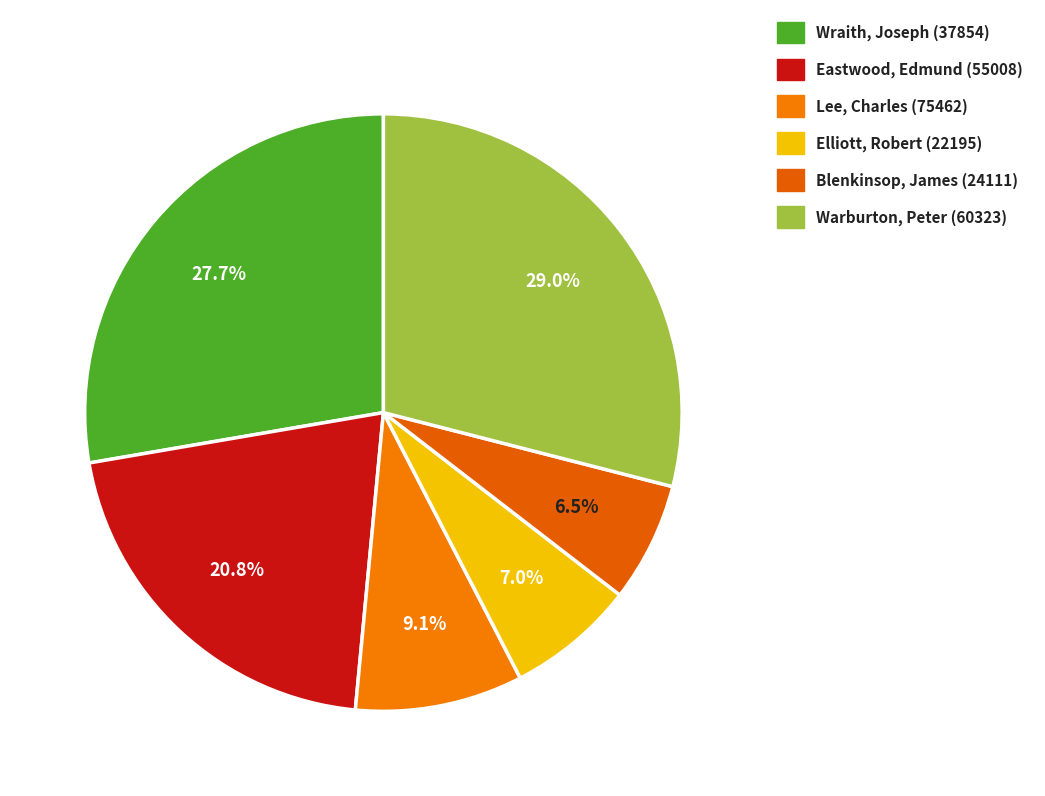

Which category has the biggest portion of the pie?

Warburton, Peter (60323)